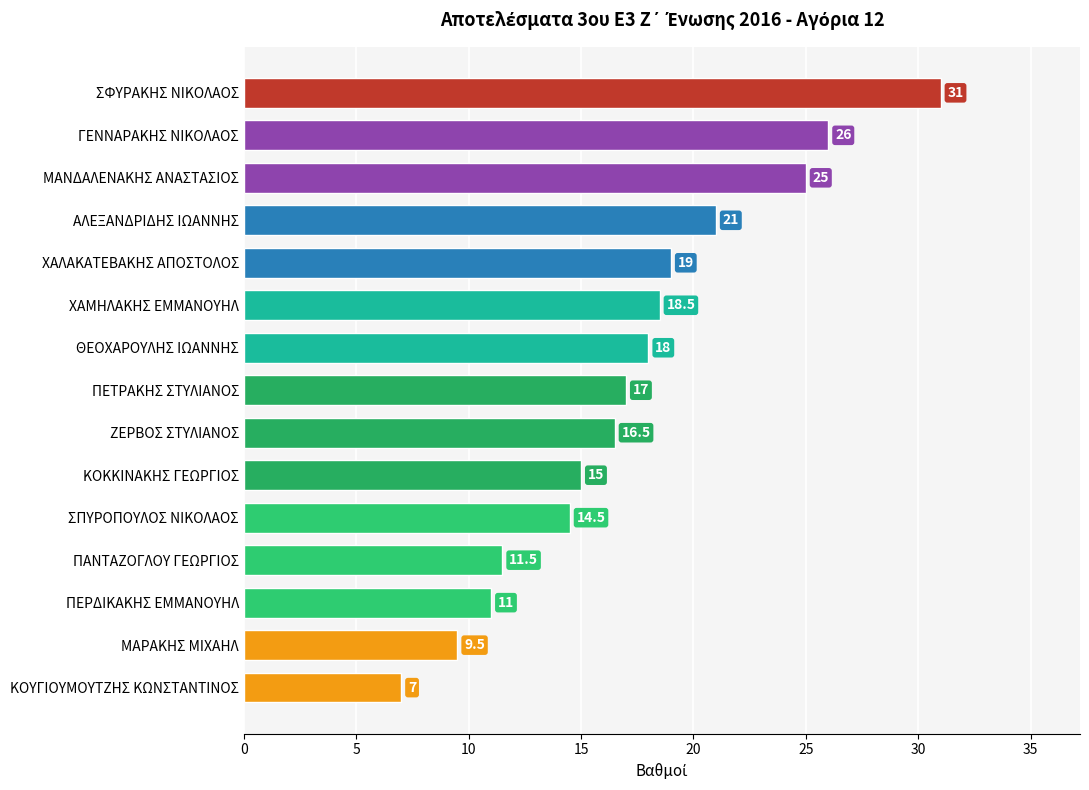

What is the difference between the maximum and minimum values?

24.0